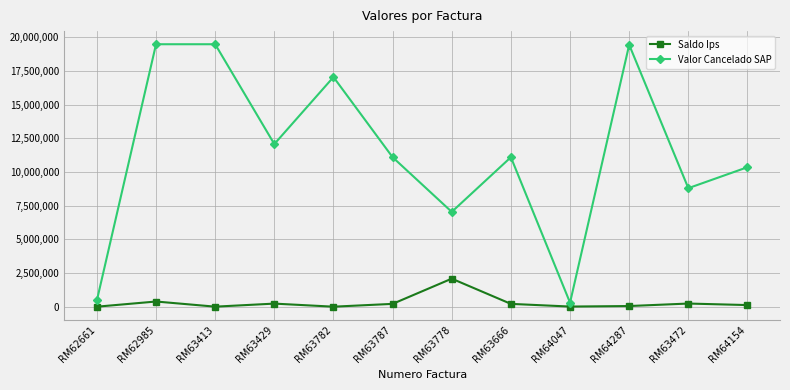

How many lines are shown in the chart?

2